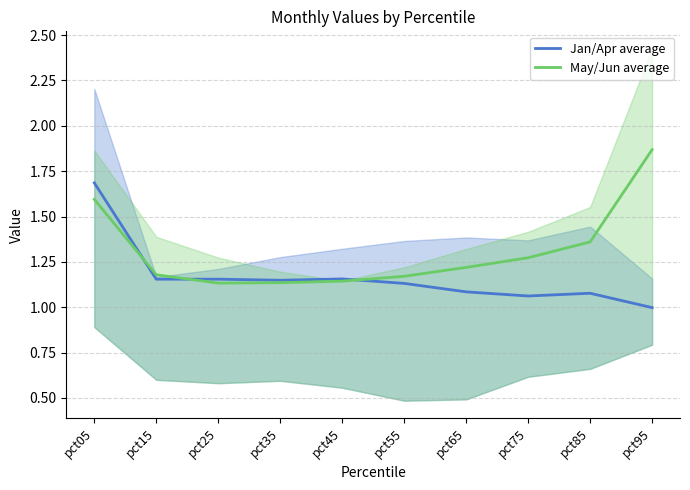

How many series are shown in this chart?

2